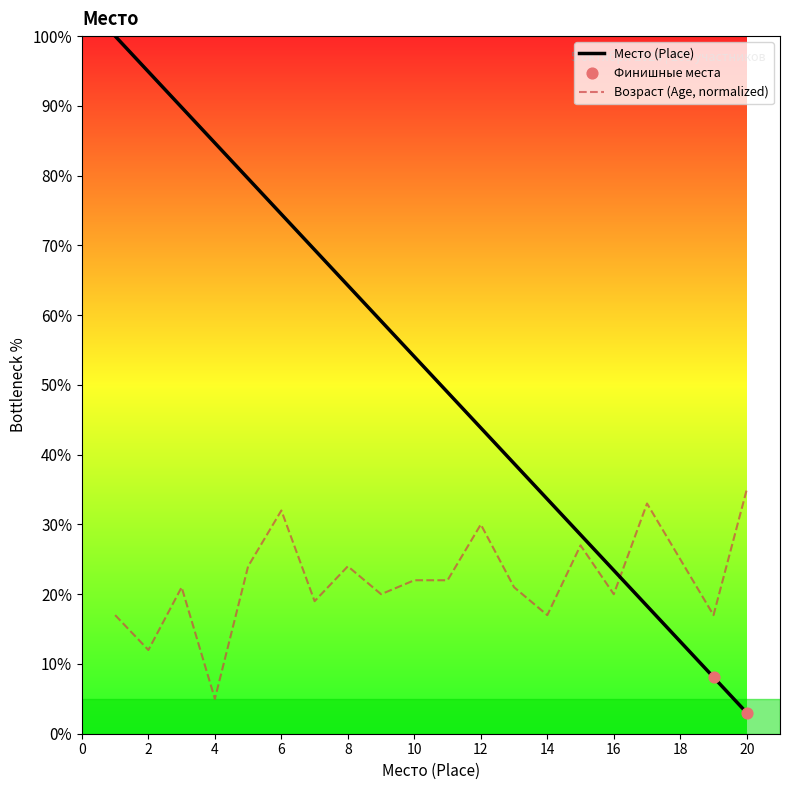

Which series has the largest total across all categories?

Место (Place)